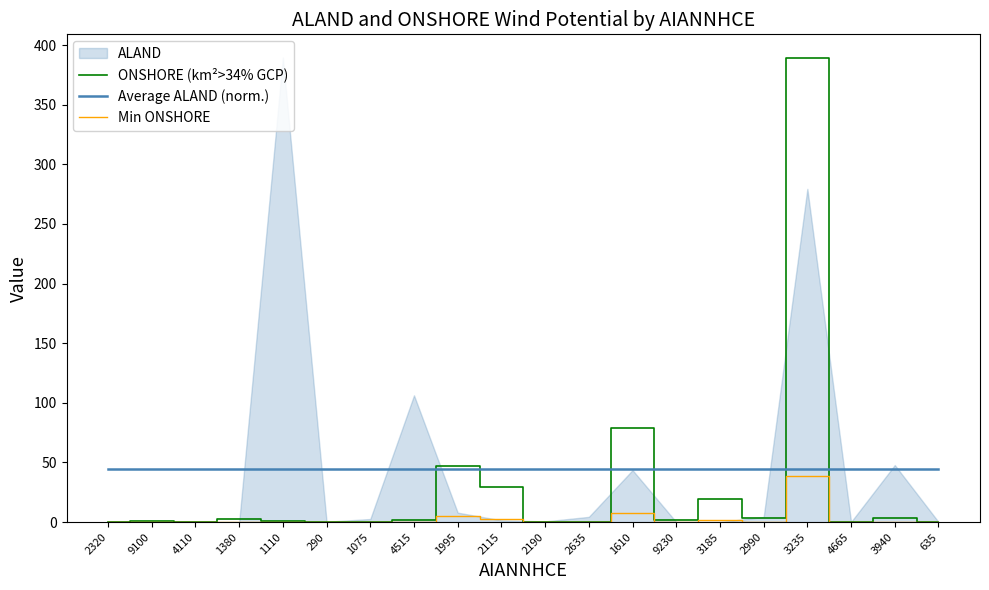

Between 1110 and 290, which is larger?

1110